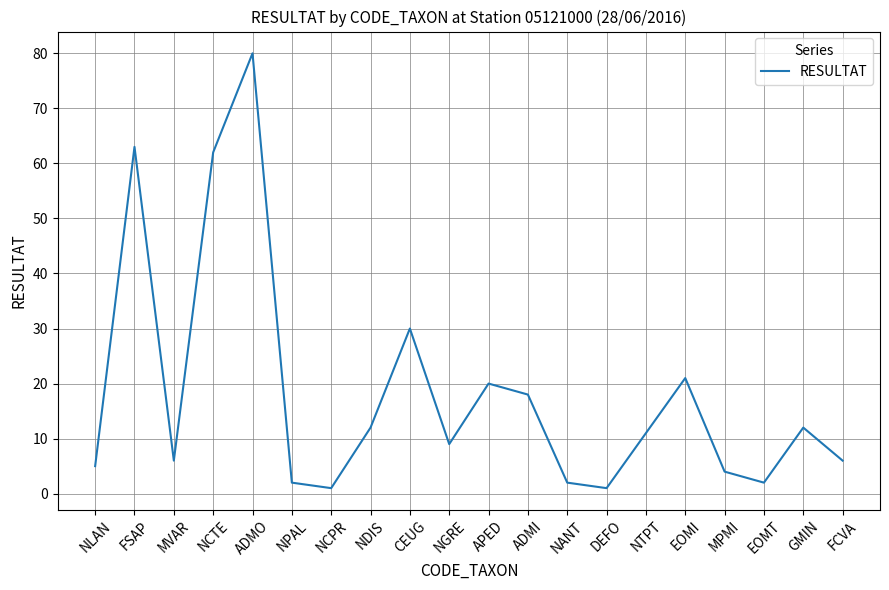

What is the maximum value shown in the chart?

80